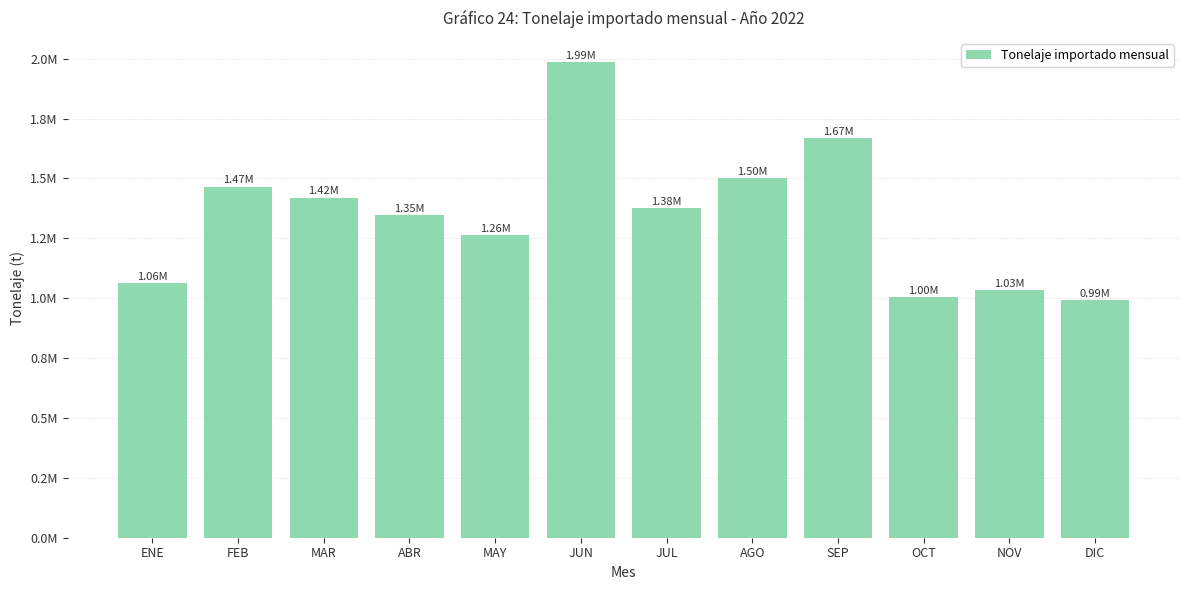

Which label corresponds to the smallest value in the chart?

DIC